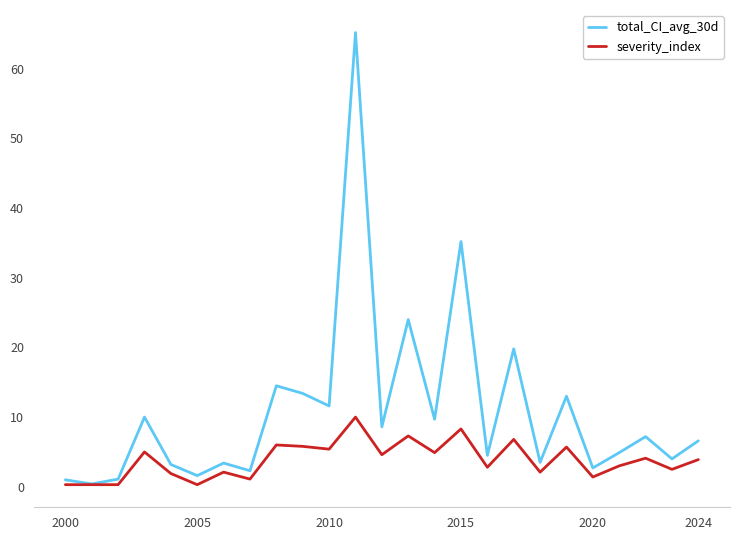

Which series has the largest range (max minus min)?

total_CI_avg_30d